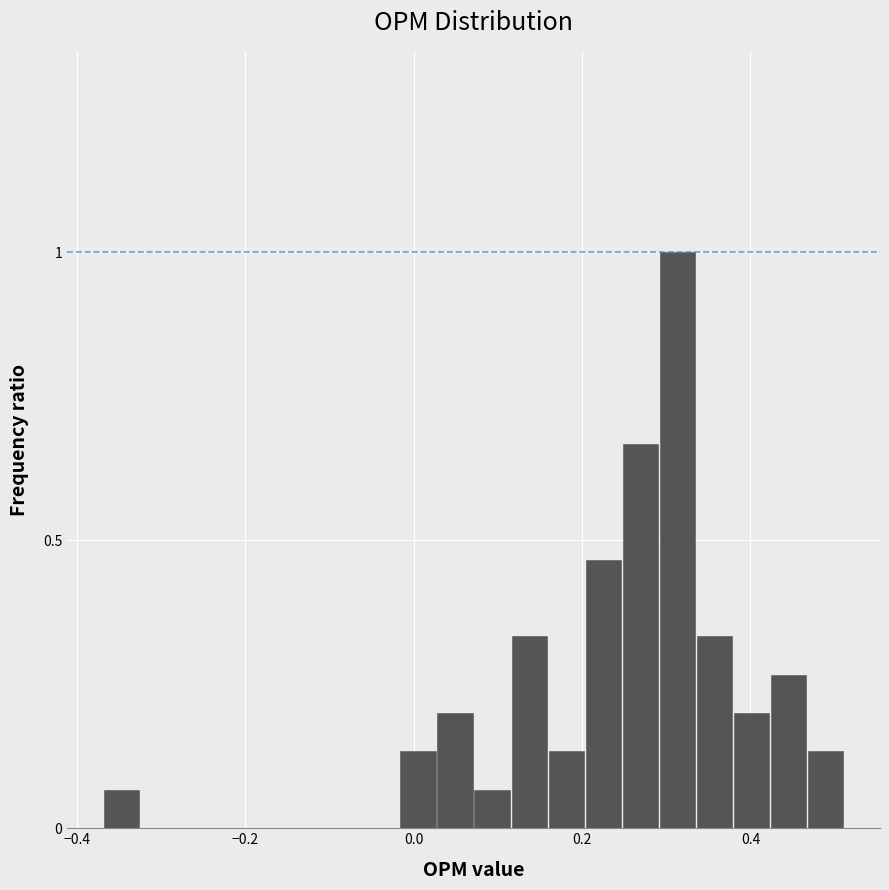

Around what value on the x-axis is the tallest bar? Give the approximate position of its centre, as read against the axis.

0.32